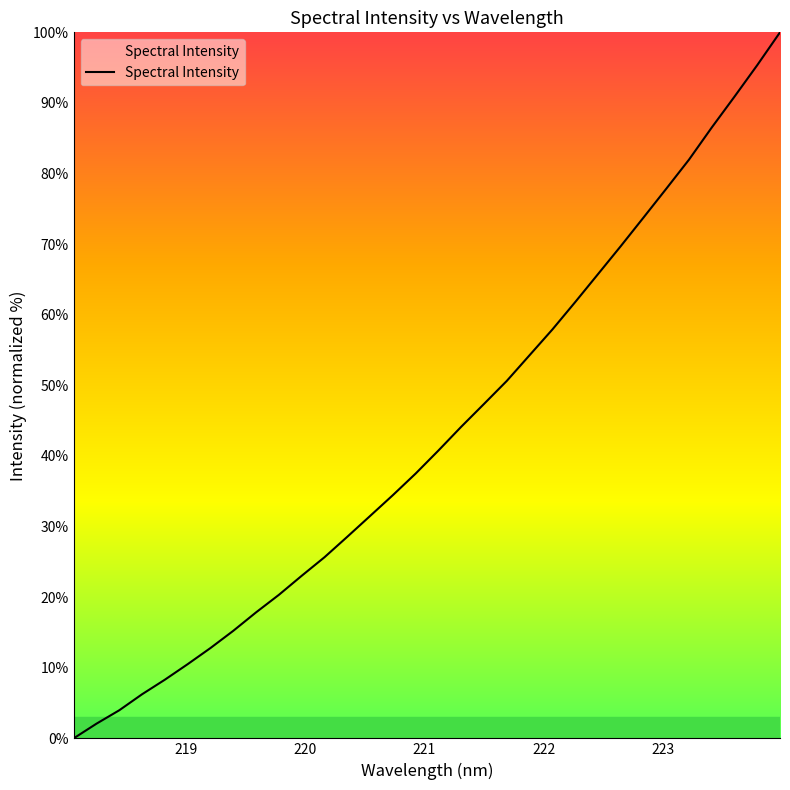

What is the greatest value displayed?

100.0